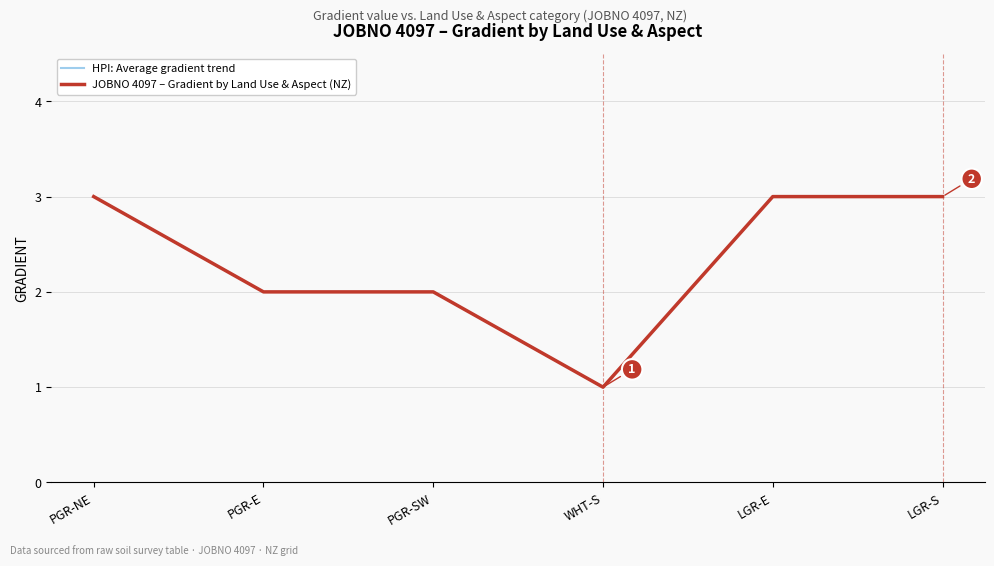

What is the value of the JOBNO 4097 – Gradient by Land Use & Aspect (NZ) point at the 5th from the left?

3